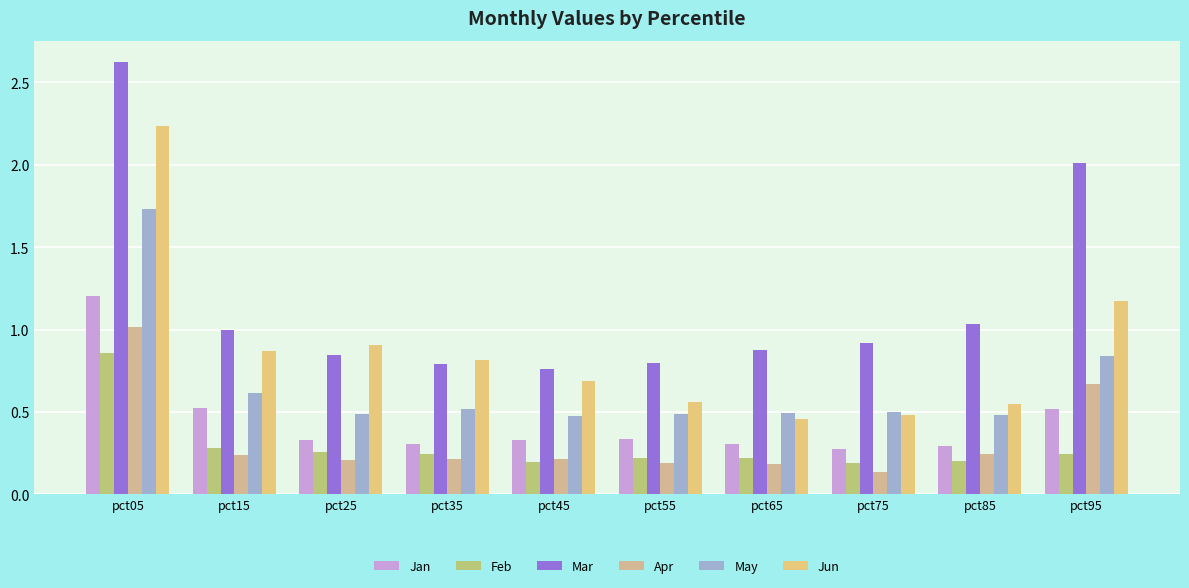

What is the spread (max minus min) of values at pct95?

1.8